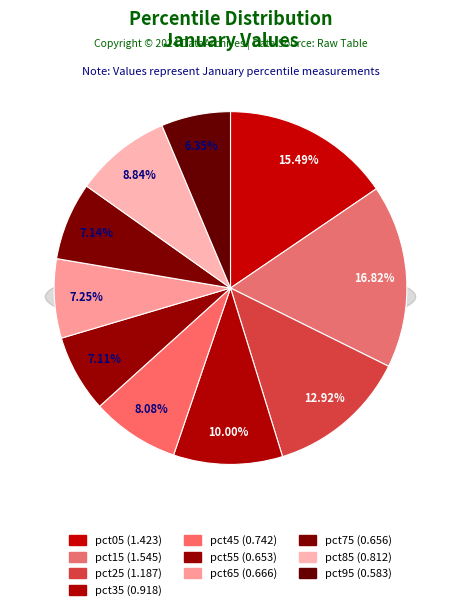

Rank the categories by value from lowest to highest.

pct95, pct55, pct75, pct65, pct45, pct85, pct35, pct25, pct05, pct15